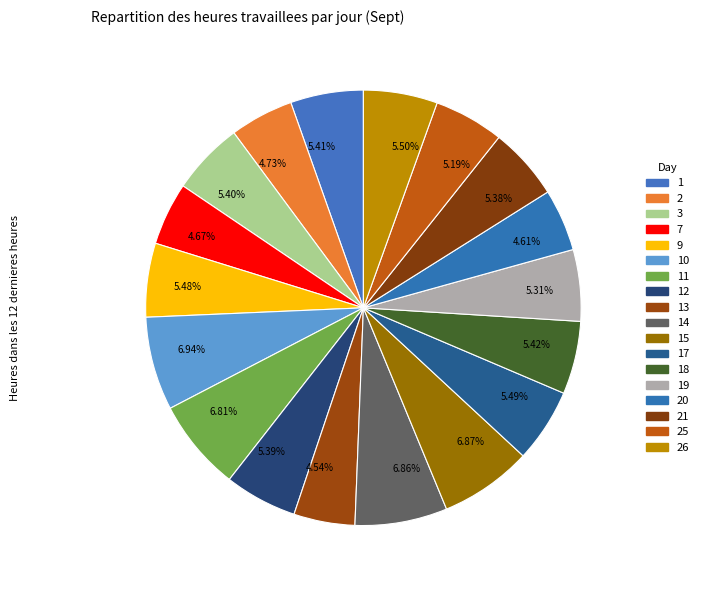

Count the number of slices in the pie.

18